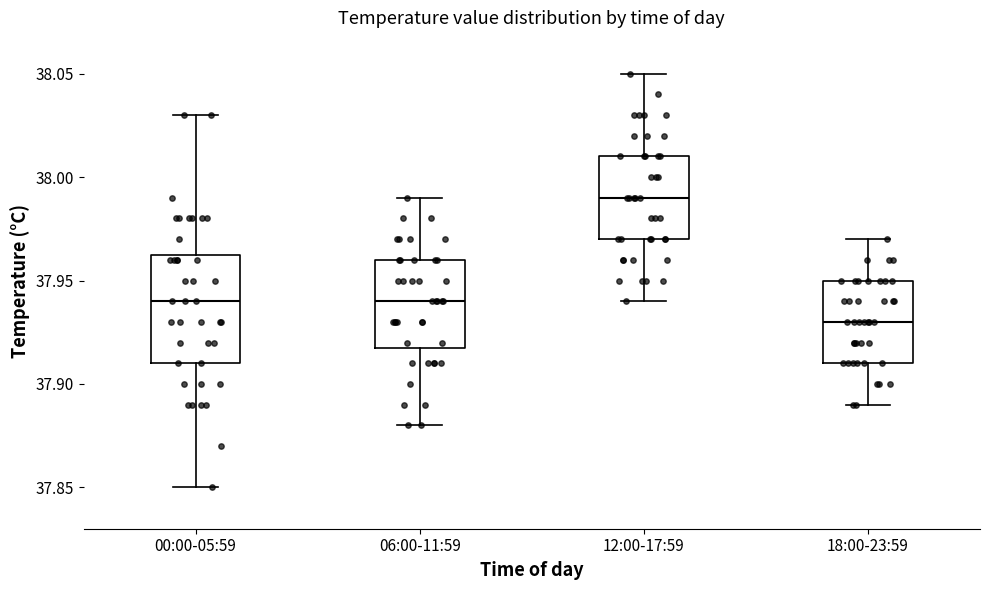

Reading left to right, read every box against the y-axis: the position of its median line, the range the box covers, and the ends of its whiskers. The values are not printed on the chart, so give them approximately, as read against the axis.

00:00-05:59: median 37.940, box 37.910 to 37.965, whiskers 37.850 to 38.030
06:00-11:59: median 37.940, box 37.920 to 37.960, whiskers 37.880 to 37.990
12:00-17:59: median 37.990, box 37.970 to 38.010, whiskers 37.940 to 38.050
18:00-23:59: median 37.930, box 37.910 to 37.950, whiskers 37.890 to 37.970